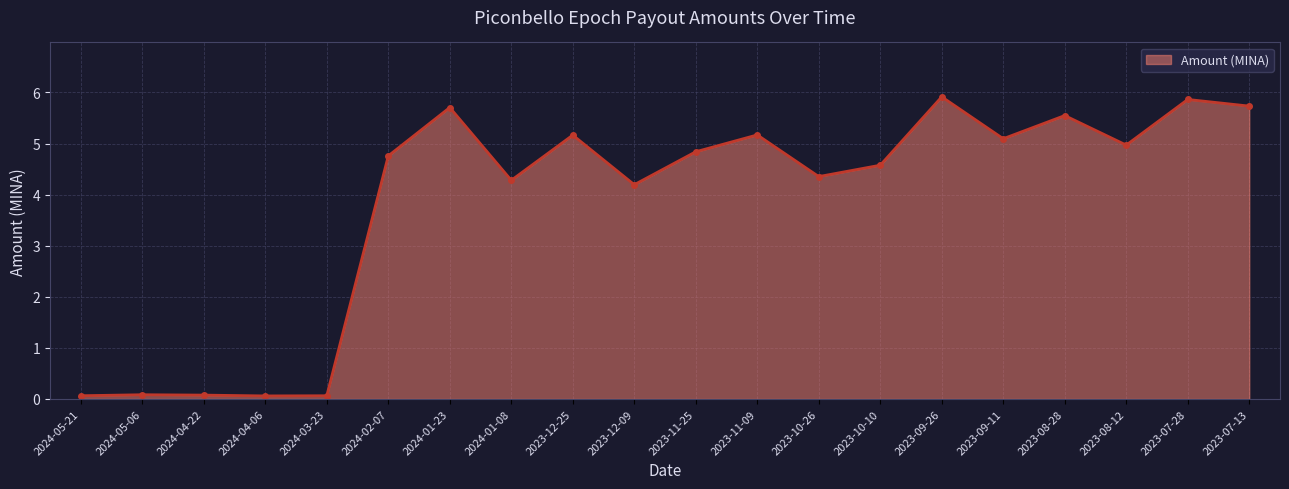

Reading right to left, extract all data points from this chart.

5.7	5.9	5.0	5.5	5.1	5.9	4.6	4.4	5.2	4.8	4.2	5.2	4.3	5.7	4.8	0.1	0.1	0.1	0.1	0.1